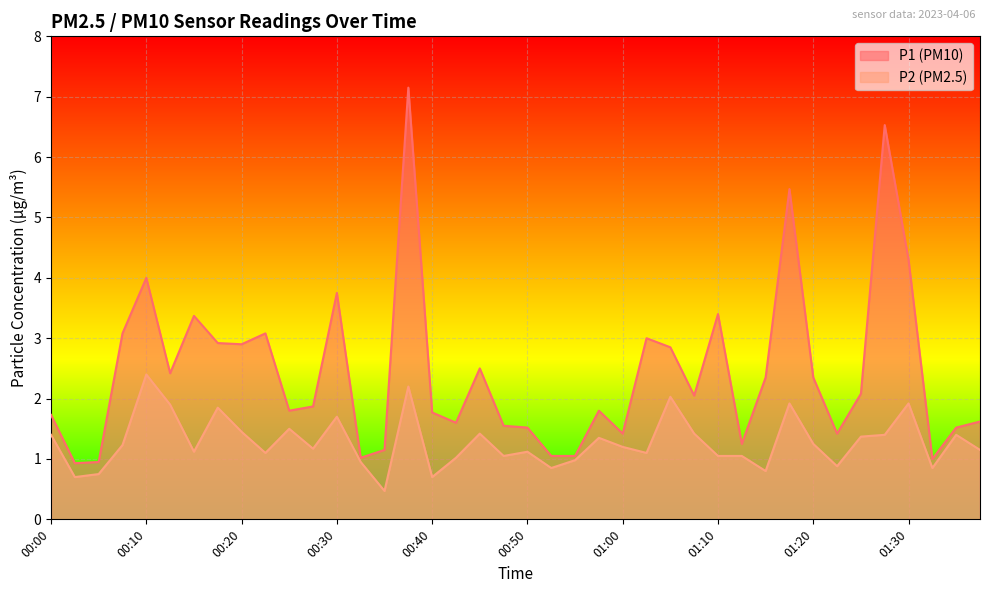

What is the sum of all P1 values?

97.6